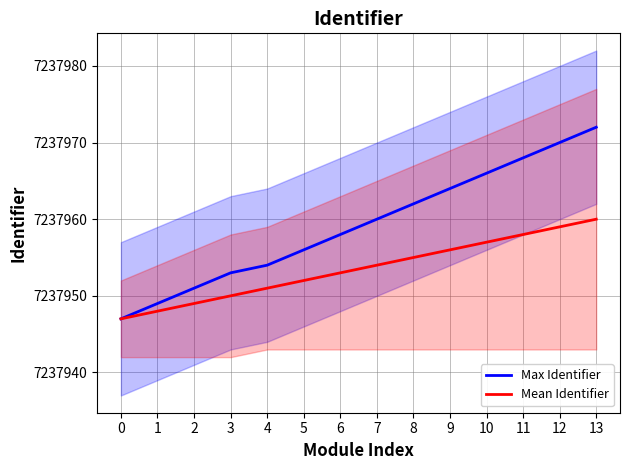

What is the value of the Mean Identifier point at the 6th from the left?

7237952